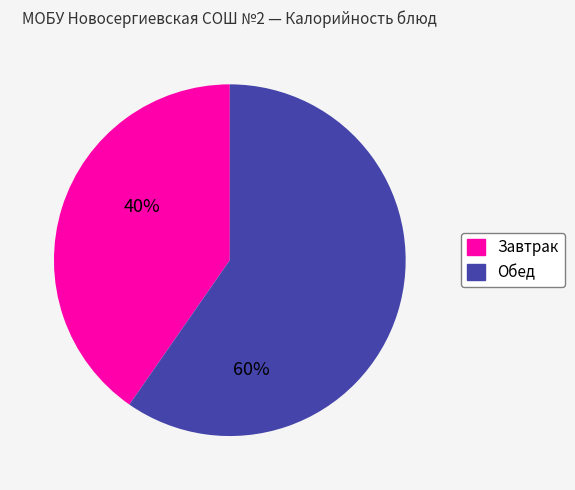

Approximately how many times larger is the value at Обед compared to Завтрак?

1.5